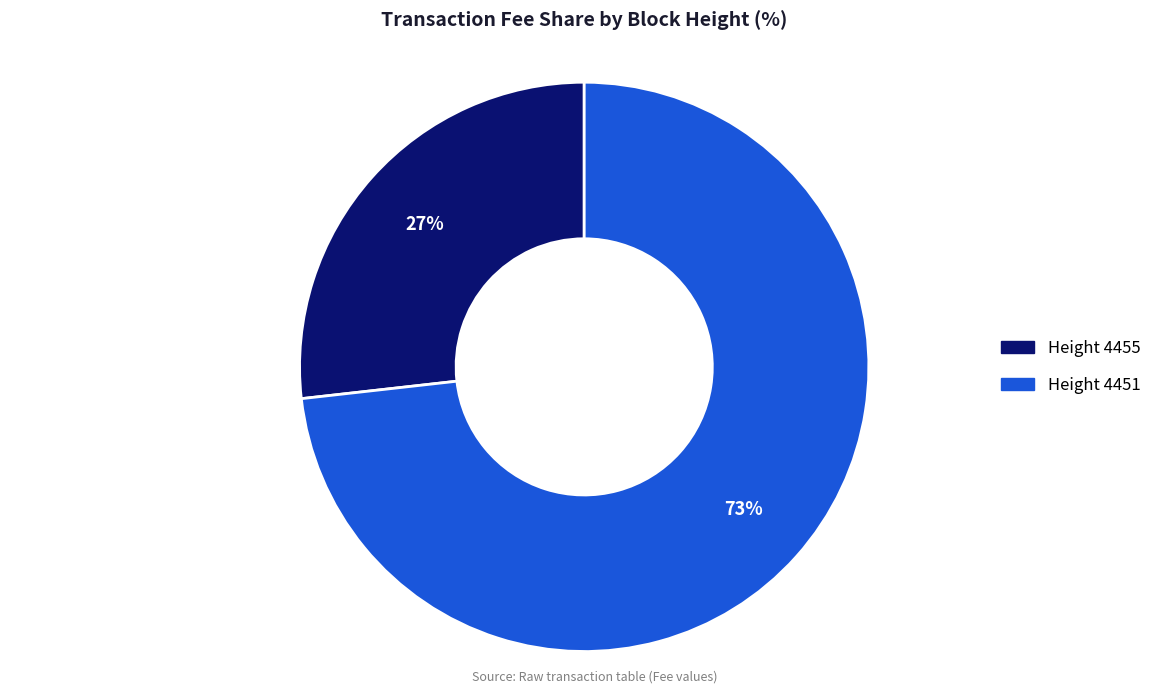

Is the sum of Height 4455 and Height 4451 greater than half?

Yes